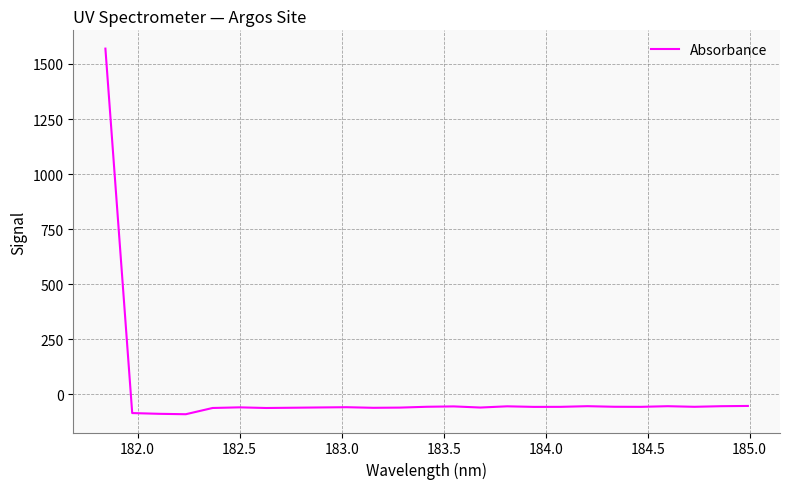

What is the maximum value shown in the chart?

1569.8